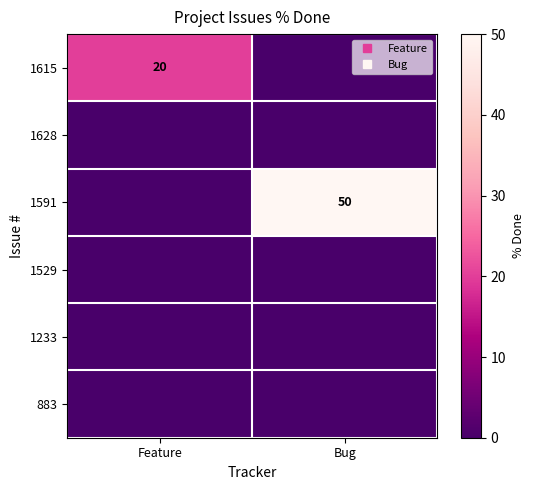

Which category has the lowest value in the 1615 series?

Bug